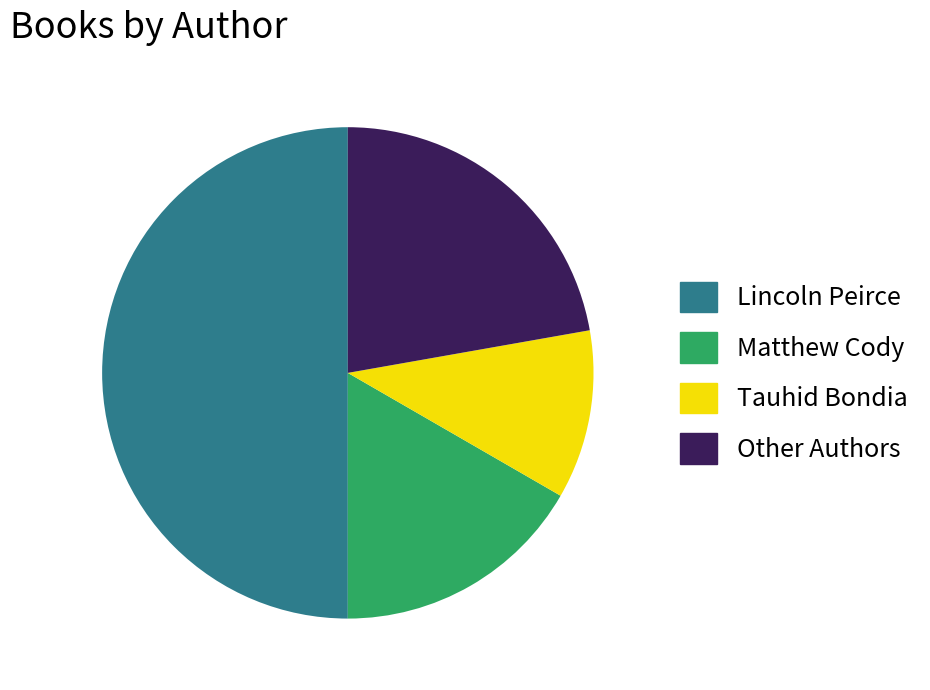

Does Tauhid Bondia represent more than half of the total?

No